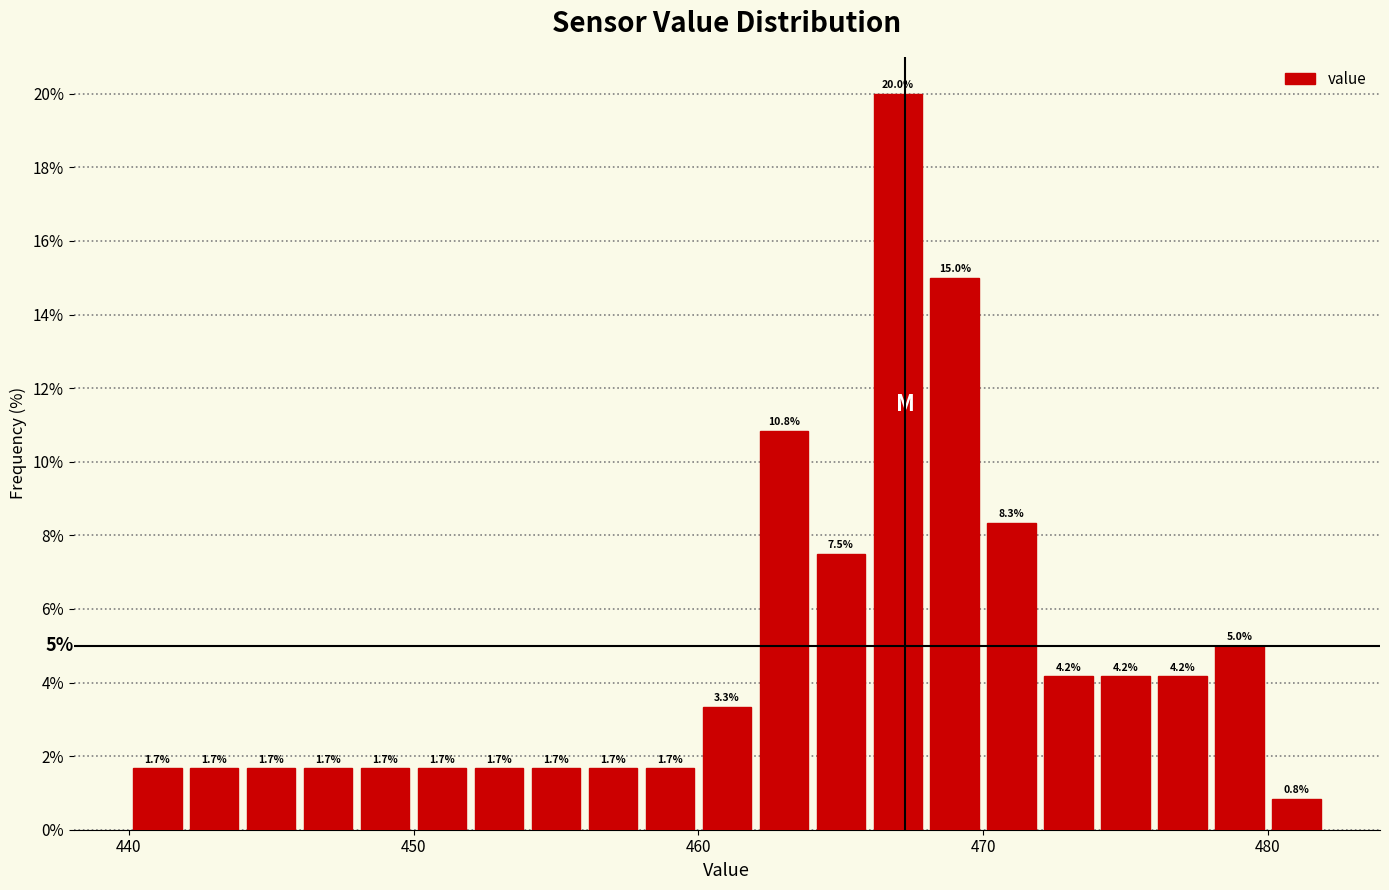

Around what value on the x-axis is the tallest bar? Give the approximate position of its centre, as read against the axis.

467